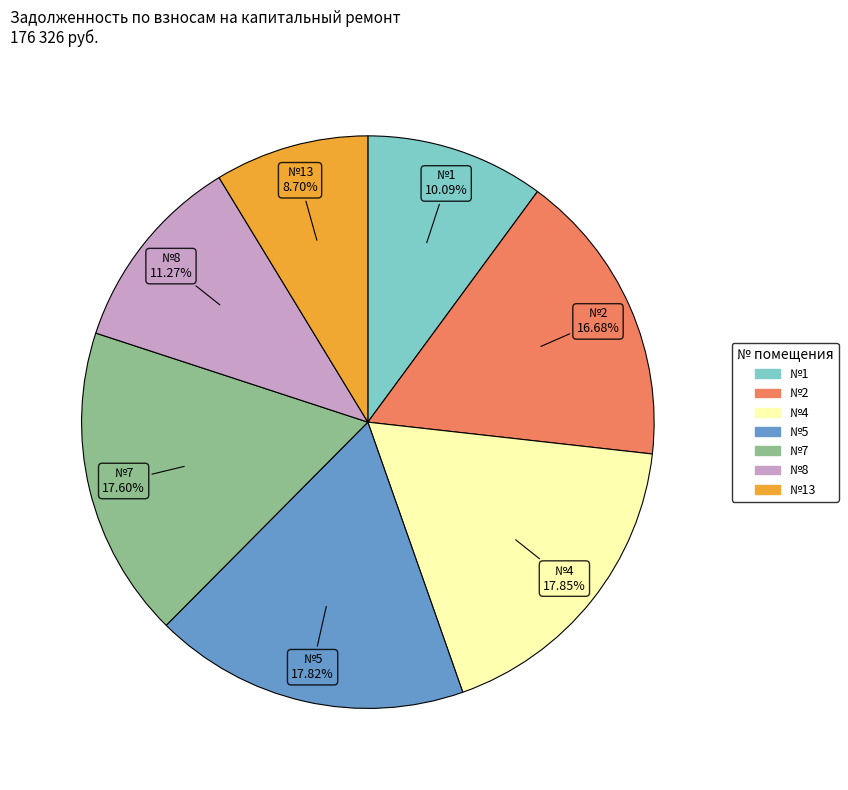

How many segments does this pie chart have?

7